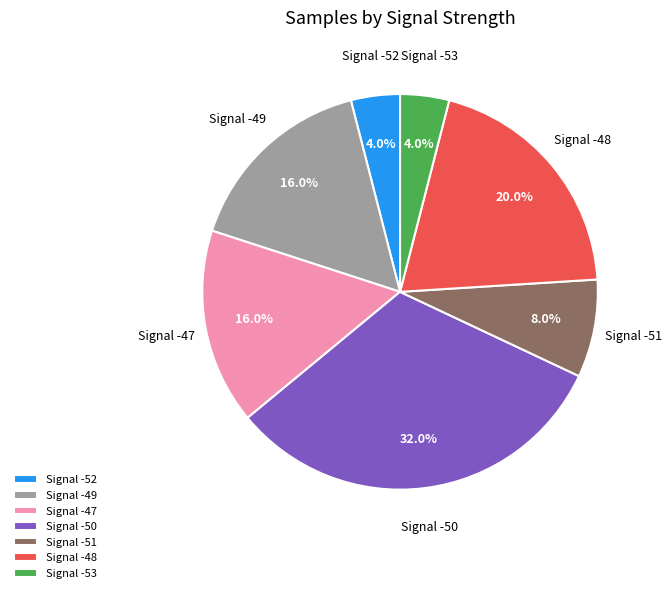

Count the number of slices in the pie.

7